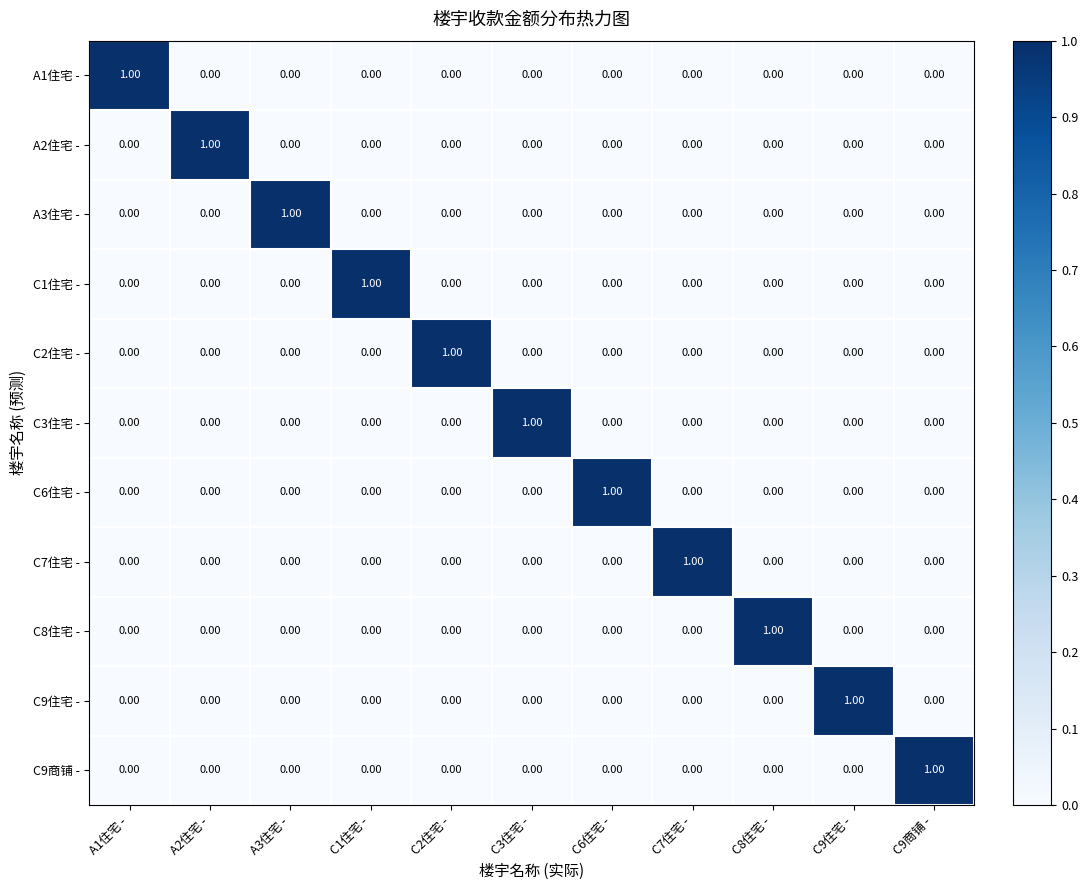

At how many categories does at least one series exceed 0?

11